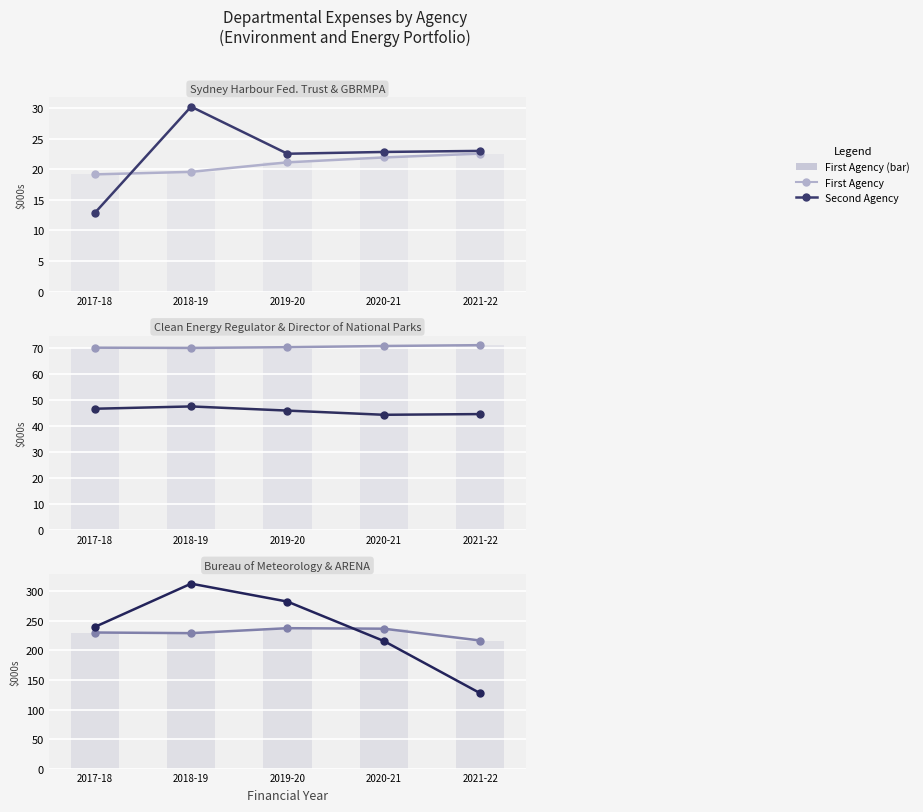

What is the greatest value displayed?

313.1